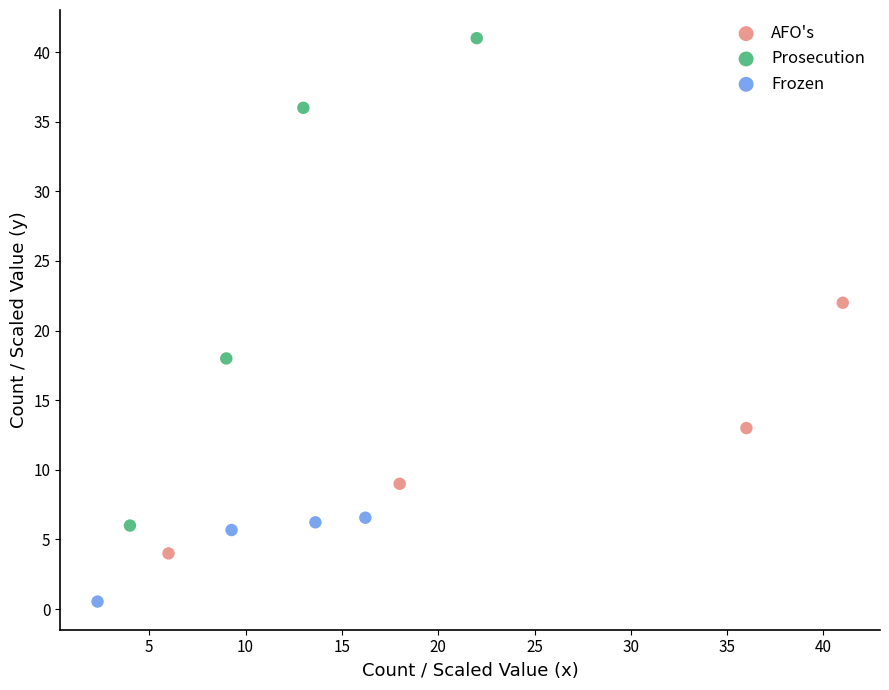

Which series contains the highest Y value?

Prosecution